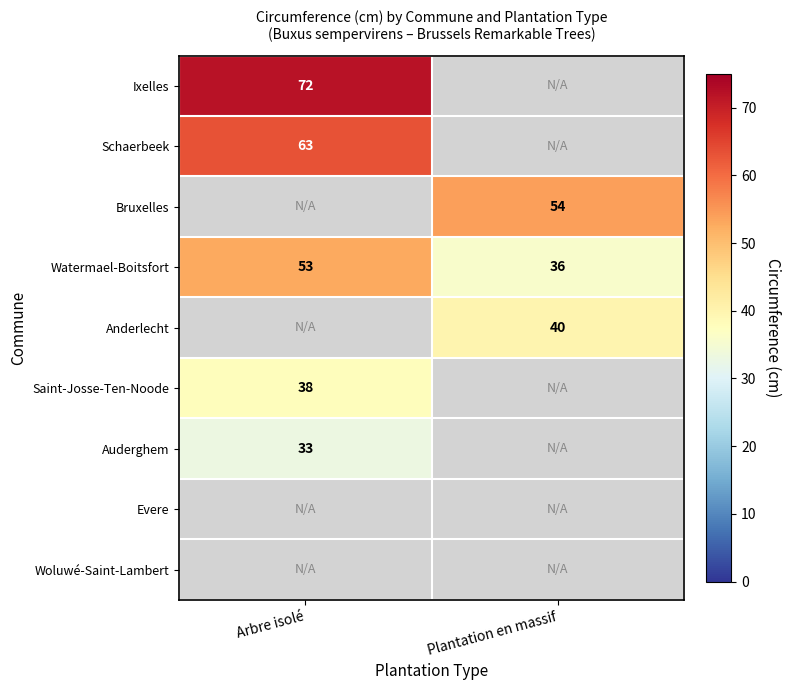

The value of Watermael-Boitsfort at Plantation en massif is 16.5. True or false?

False